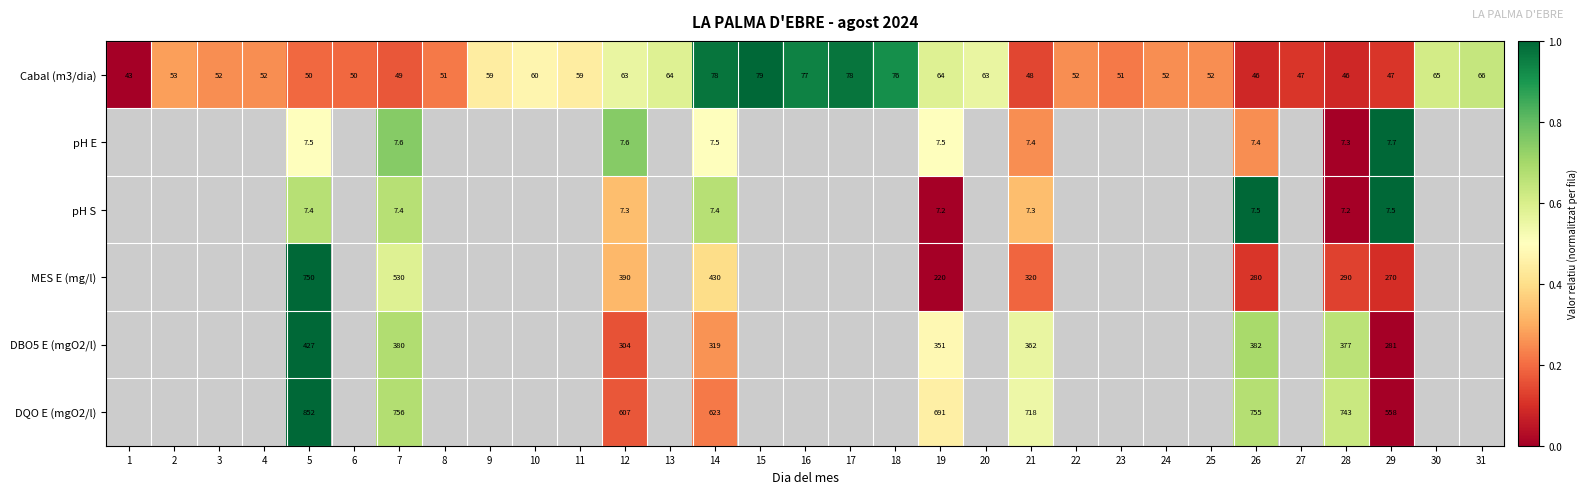

The value of Cabal (m3/dia) at 18 is 117.6. True or false?

False